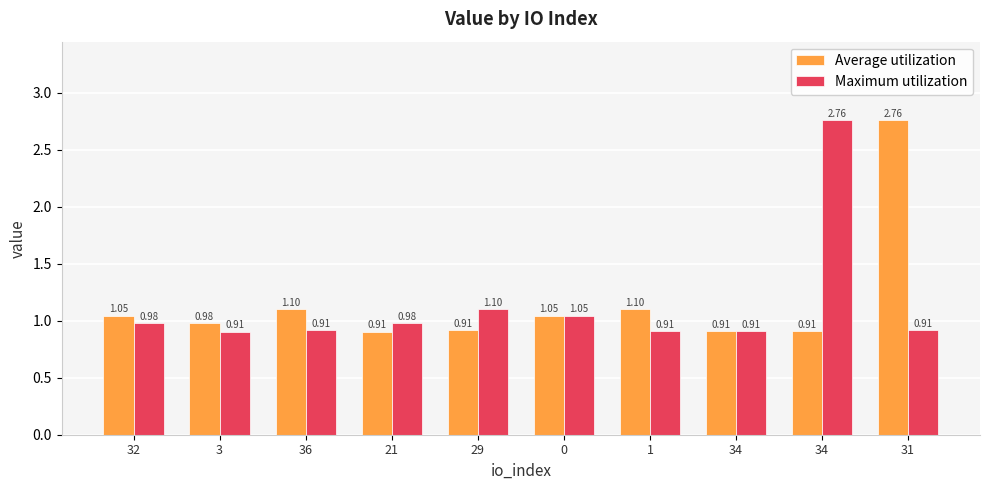

Where is Average utilization nearest to the value 1?

3